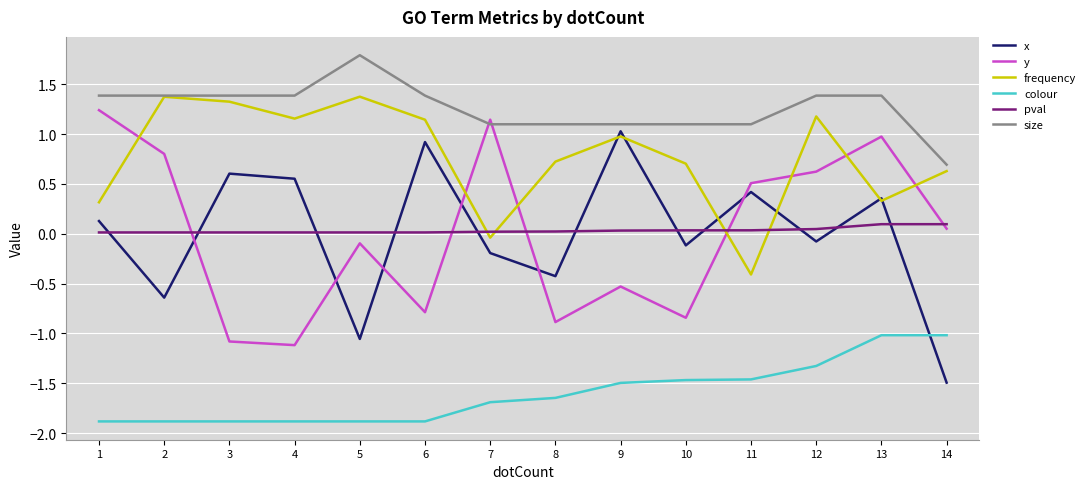

Which series has the largest range (max minus min)?

x